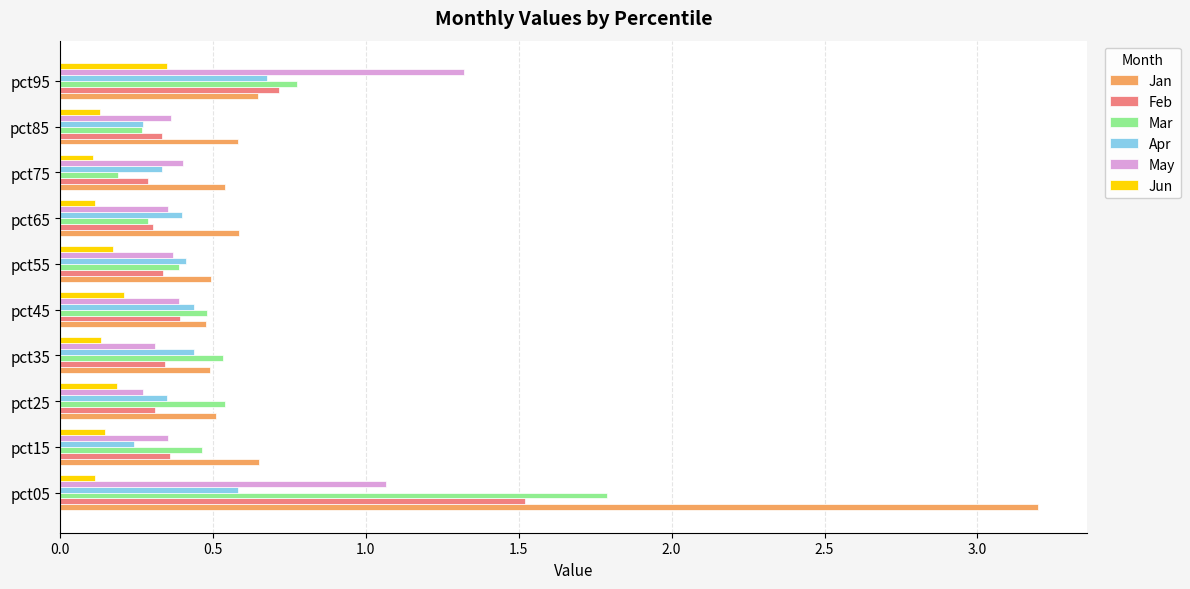

Which series has the widest spread of values?

Jan